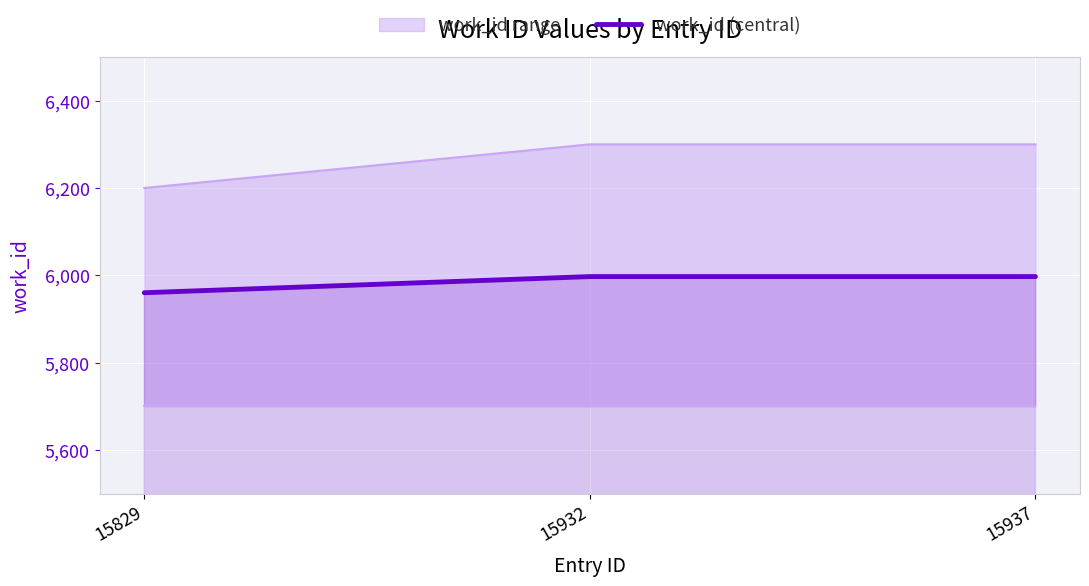

At which category does the chart reach its peak across all series?

15932